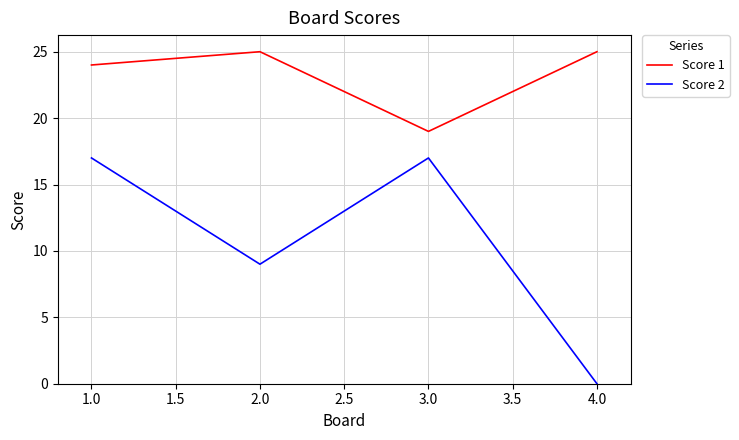

At which label does Score 1 reach its minimum?

3.0